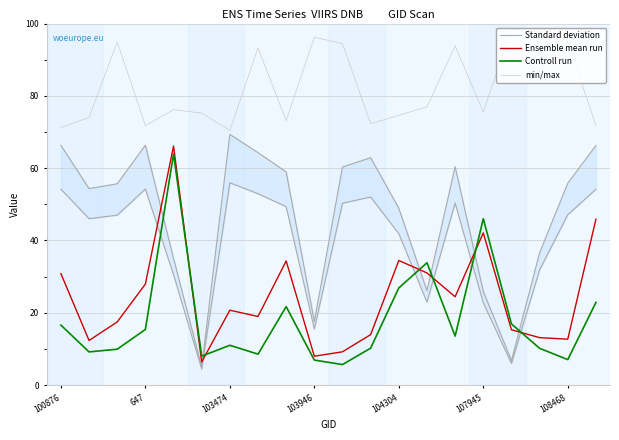

True or false: Standard deviation and min/max intersect in this chart.

False